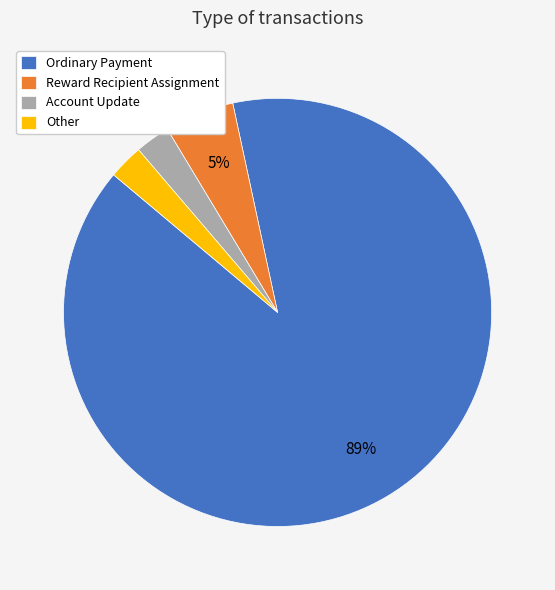

Is the sum of Account Update and Other greater than half?

No